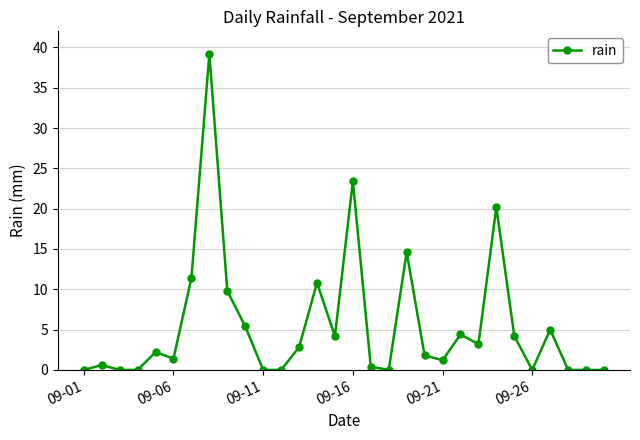

What is the maximum value shown in the chart?

39.2